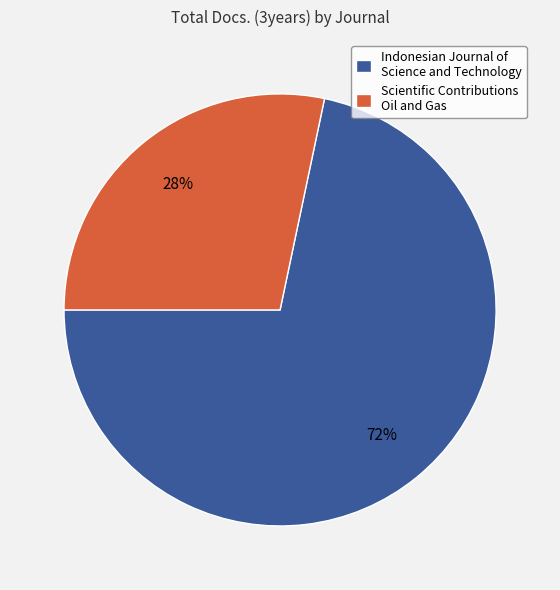

Count the number of slices in the pie.

2